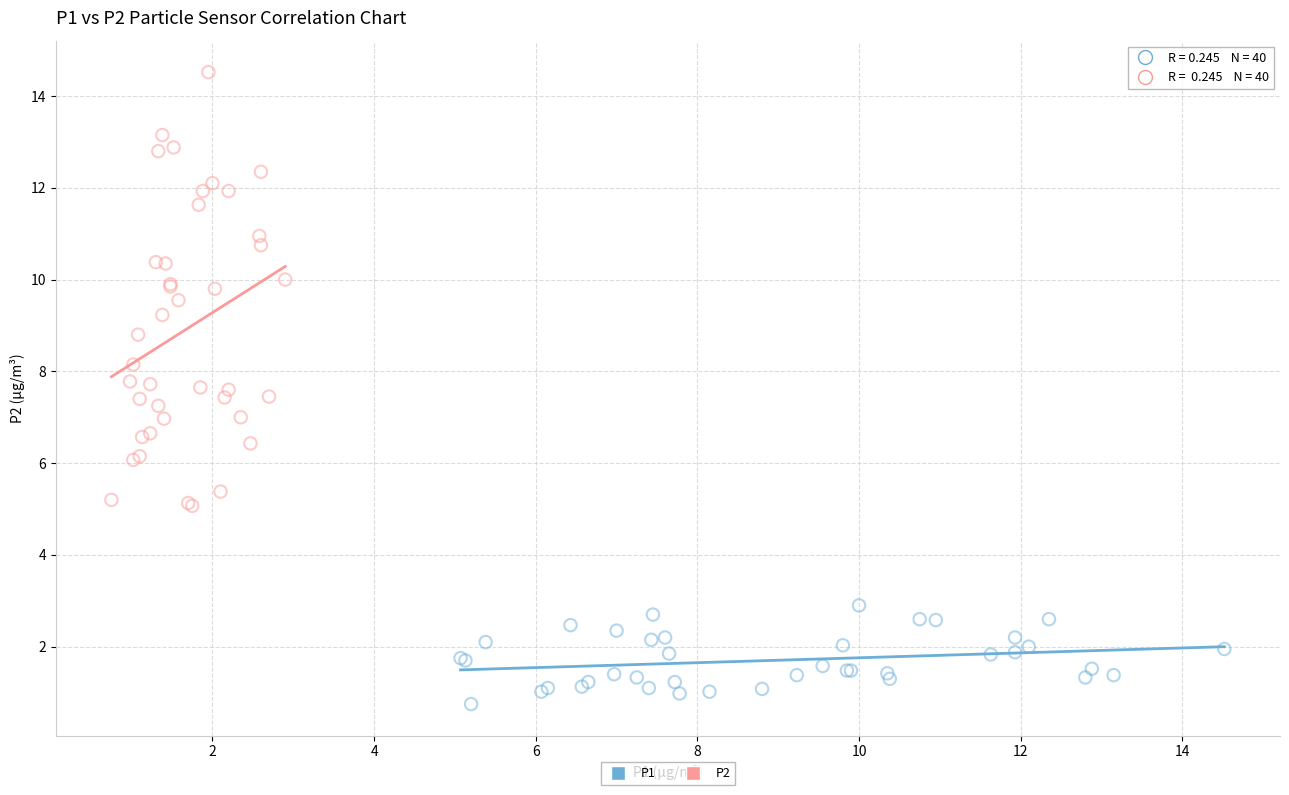

Which series reaches the maximum Y coordinate?

P2